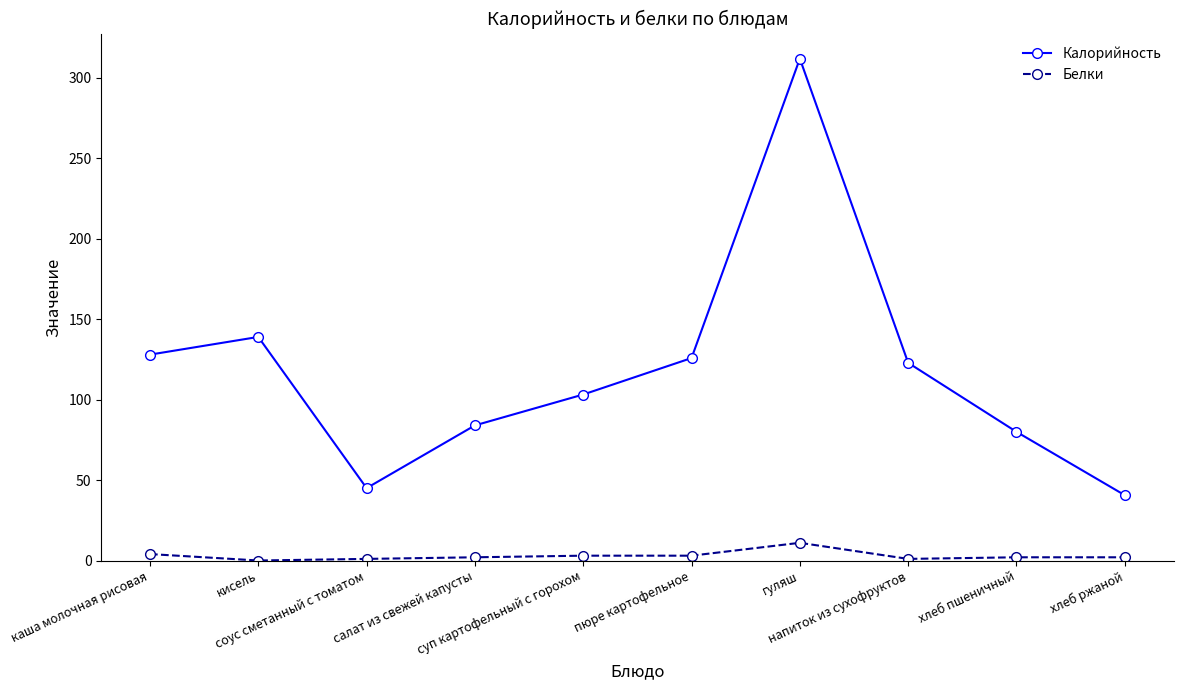

List the series in order of their peak value, highest first.

Калорийность, Белки